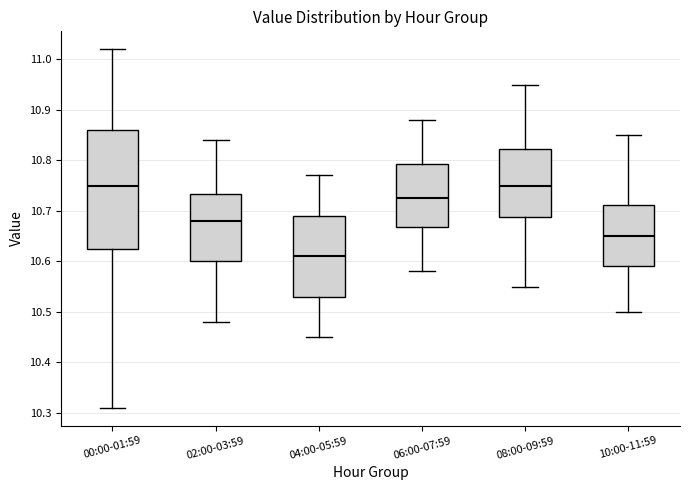

Reading left to right, read every box against the y-axis: the position of its median line, the range the box covers, and the ends of its whiskers. The values are not printed on the chart, so give them approximately, as read against the axis.

00:00-01:59: median 10.75, box 10.63 to 10.86, whiskers 10.31 to 11.02
02:00-03:59: median 10.68, box 10.60 to 10.73, whiskers 10.48 to 10.84
04:00-05:59: median 10.61, box 10.53 to 10.69, whiskers 10.45 to 10.77
06:00-07:59: median 10.73, box 10.67 to 10.79, whiskers 10.58 to 10.88
08:00-09:59: median 10.75, box 10.69 to 10.82, whiskers 10.55 to 10.95
10:00-11:59: median 10.65, box 10.59 to 10.71, whiskers 10.50 to 10.85